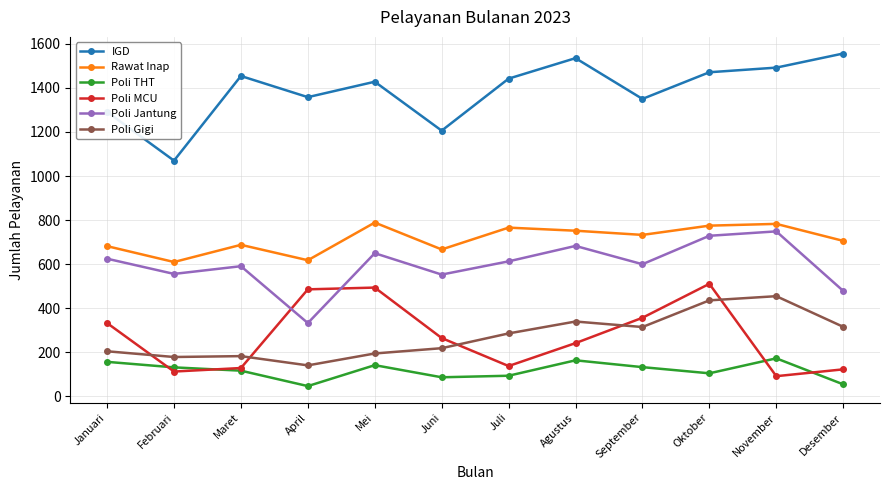

At how many categories does at least one series exceed 76?

12